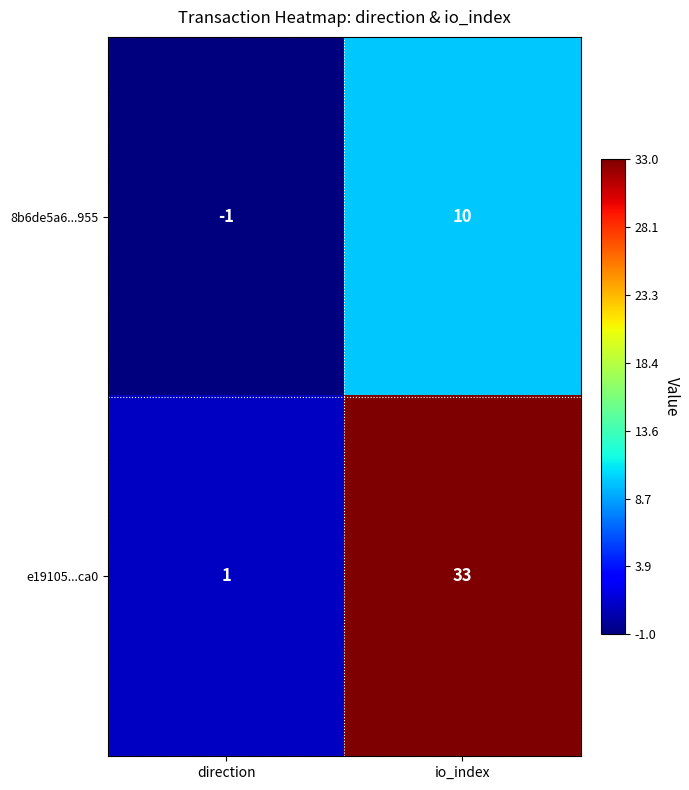

What is the difference between the maximum and minimum values in the e19105...ca0 series?

32